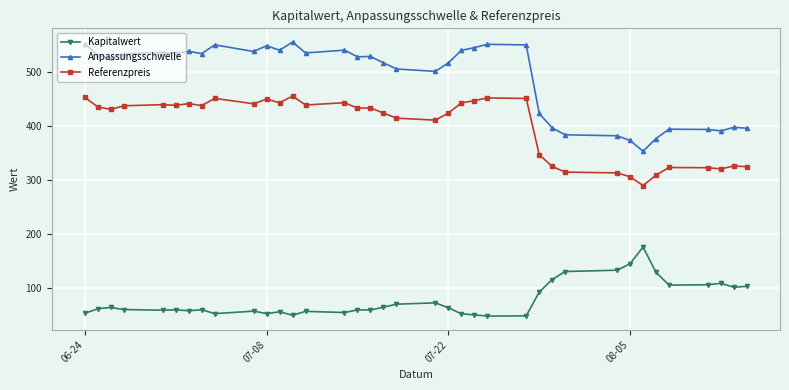

Which series has the widest spread of values?

Anpassungsschwelle